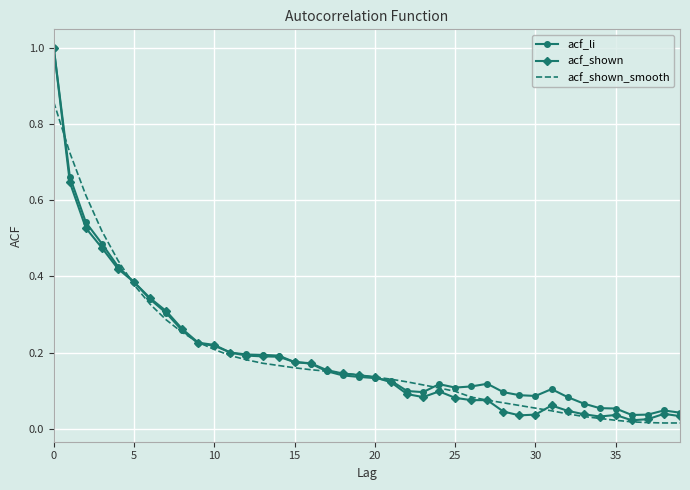

True or false: acf_shown_smooth has more than 1 interior local peaks.

False